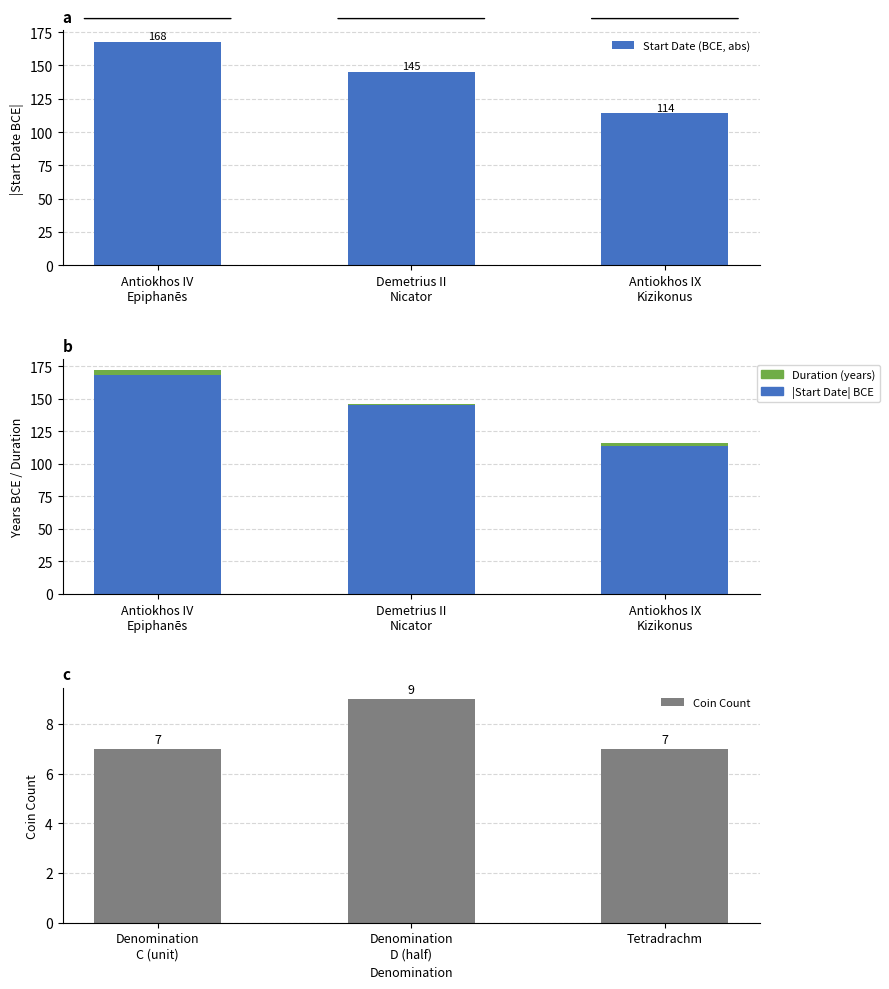

Reading left to right, list all the values displayed in this chart.

Start Date (BCE, abs): 168	145	114
|Start Date| BCE: 168	145	114
Duration (years): 4	1	2
Coin Count: 7	9	7